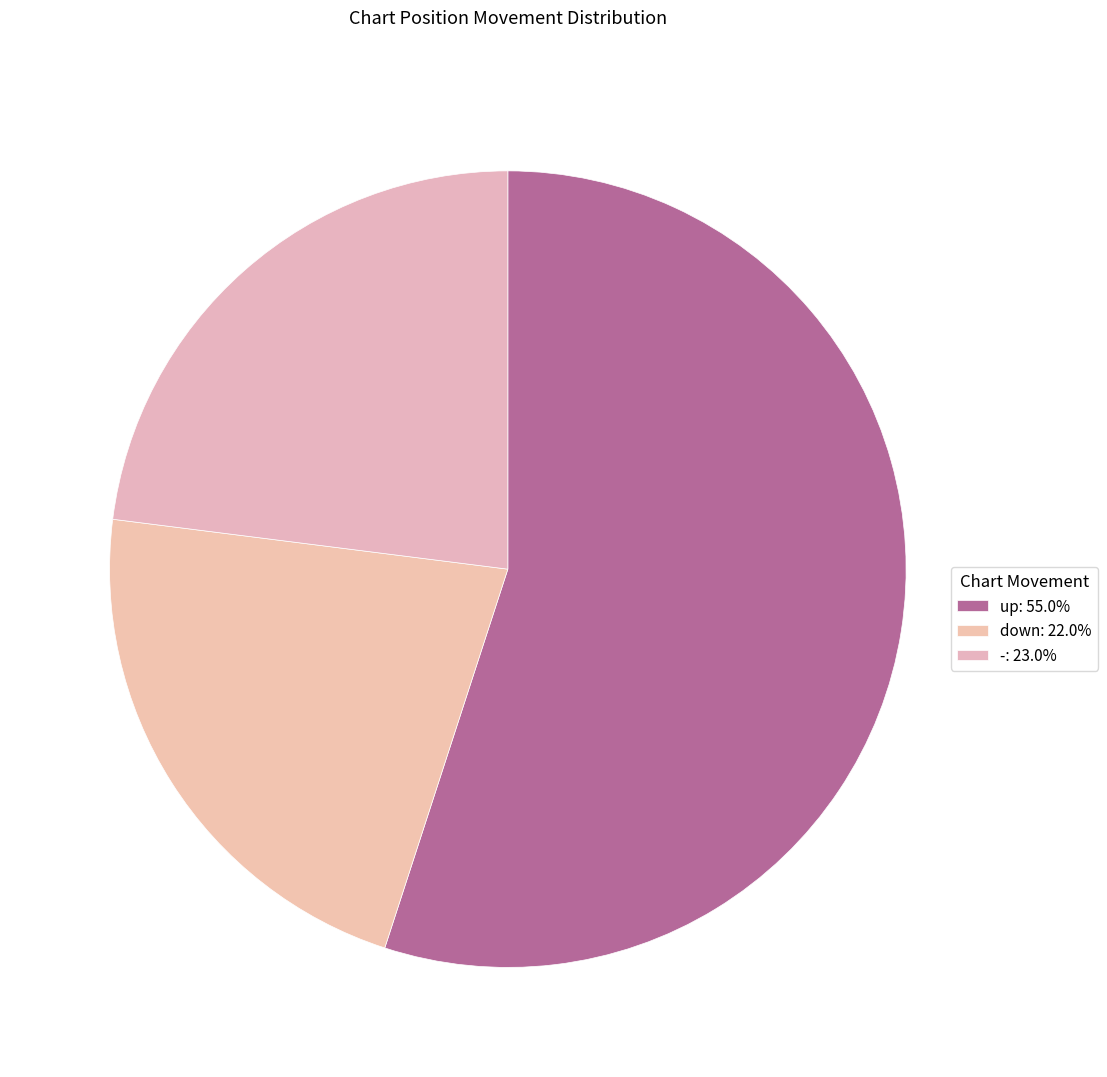

What percentage is the down slice, to the nearest percent?

22%